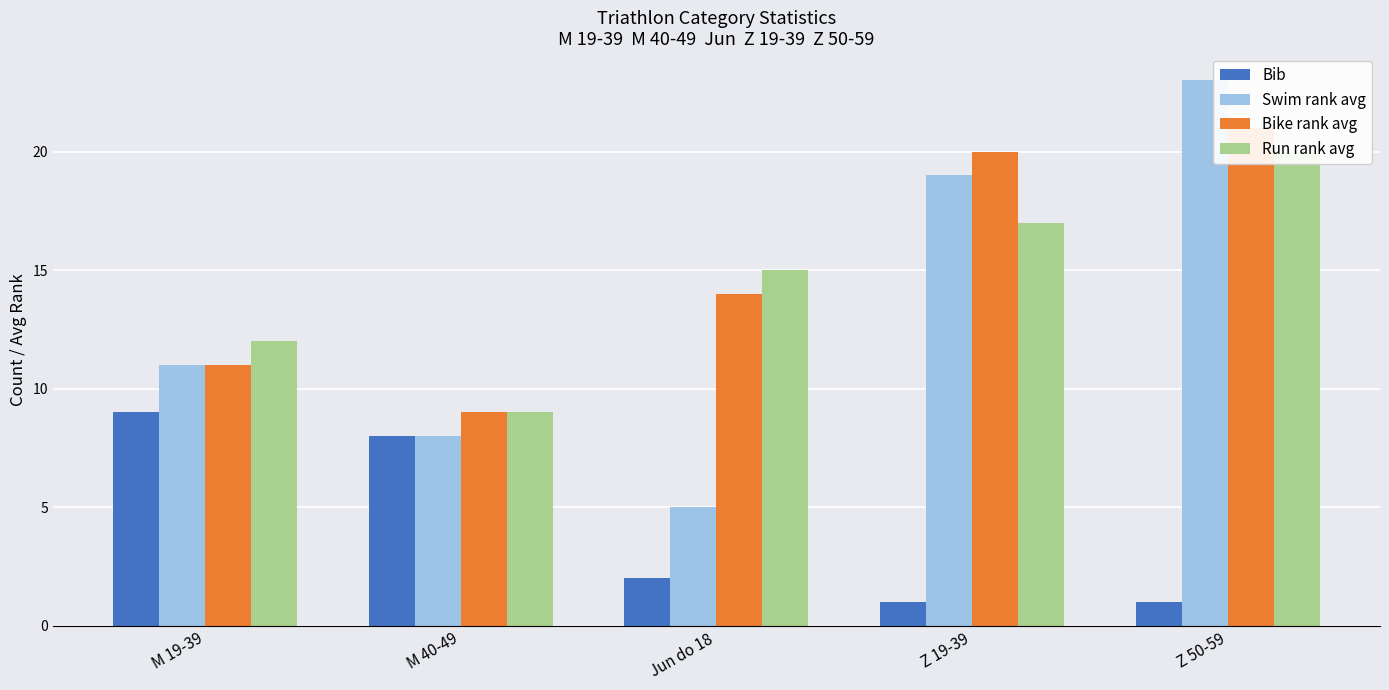

Reading right to left, extract all data points from this chart.

Bib: Z 50-59=1	Z 19-39=1	Jun do 18=2	M 40-49=8	M 19-39=9
Swim rank avg: Z 50-59=23	Z 19-39=19	Jun do 18=5	M 40-49=8	M 19-39=11
Bike rank avg: Z 50-59=21	Z 19-39=20	Jun do 18=14	M 40-49=9	M 19-39=11
Run rank avg: Z 50-59=20	Z 19-39=17	Jun do 18=15	M 40-49=9	M 19-39=12